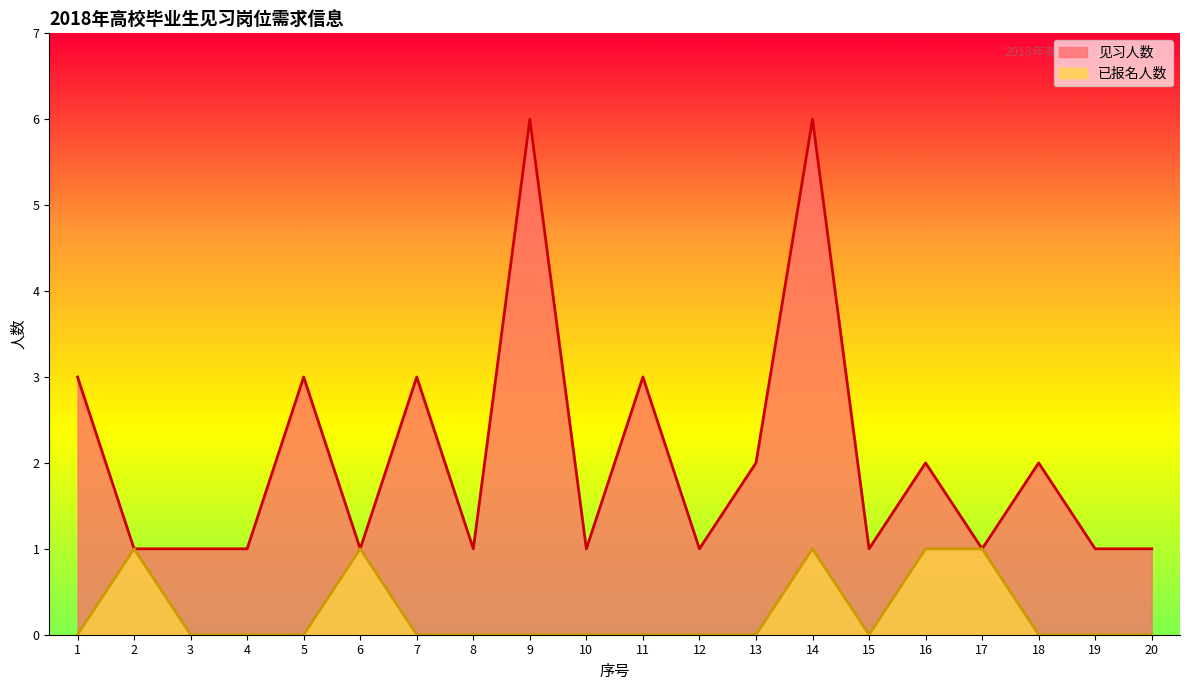

The value of 见习人数 at 17 is 1. True or false?

True